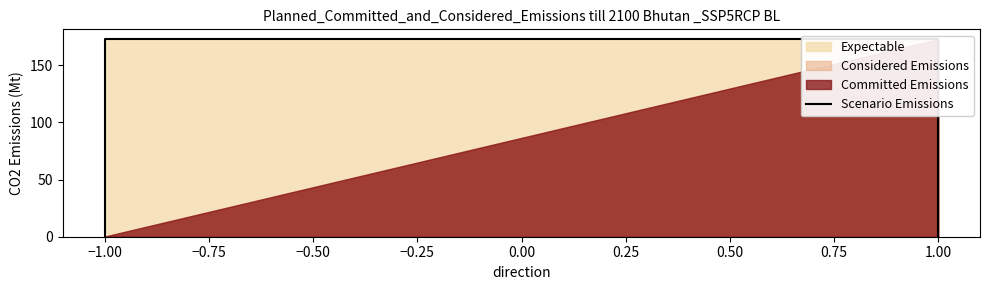

Does the chart display data point markers on the line(s)?

No